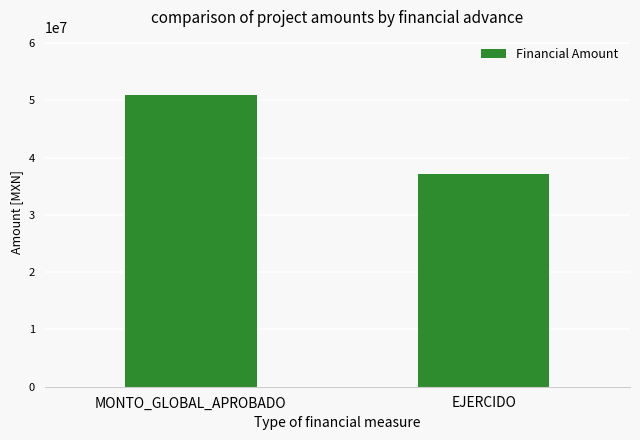

What is the sum of the values at EJERCIDO and MONTO_GLOBAL_APROBADO?

87979579.8